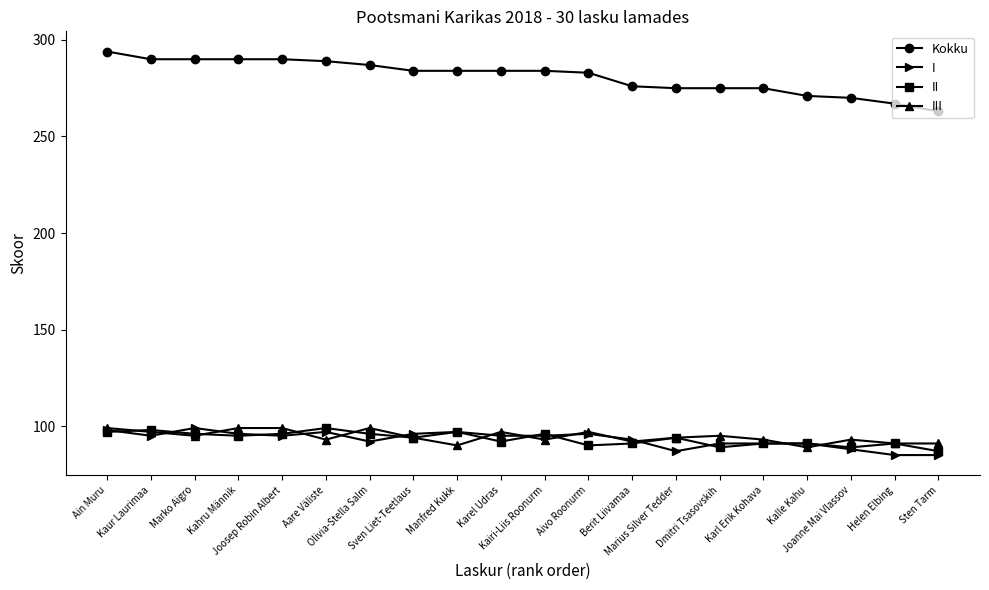

Between Aivo Roonurm and Kalle Kahu, which series saw the biggest shift?

Kokku